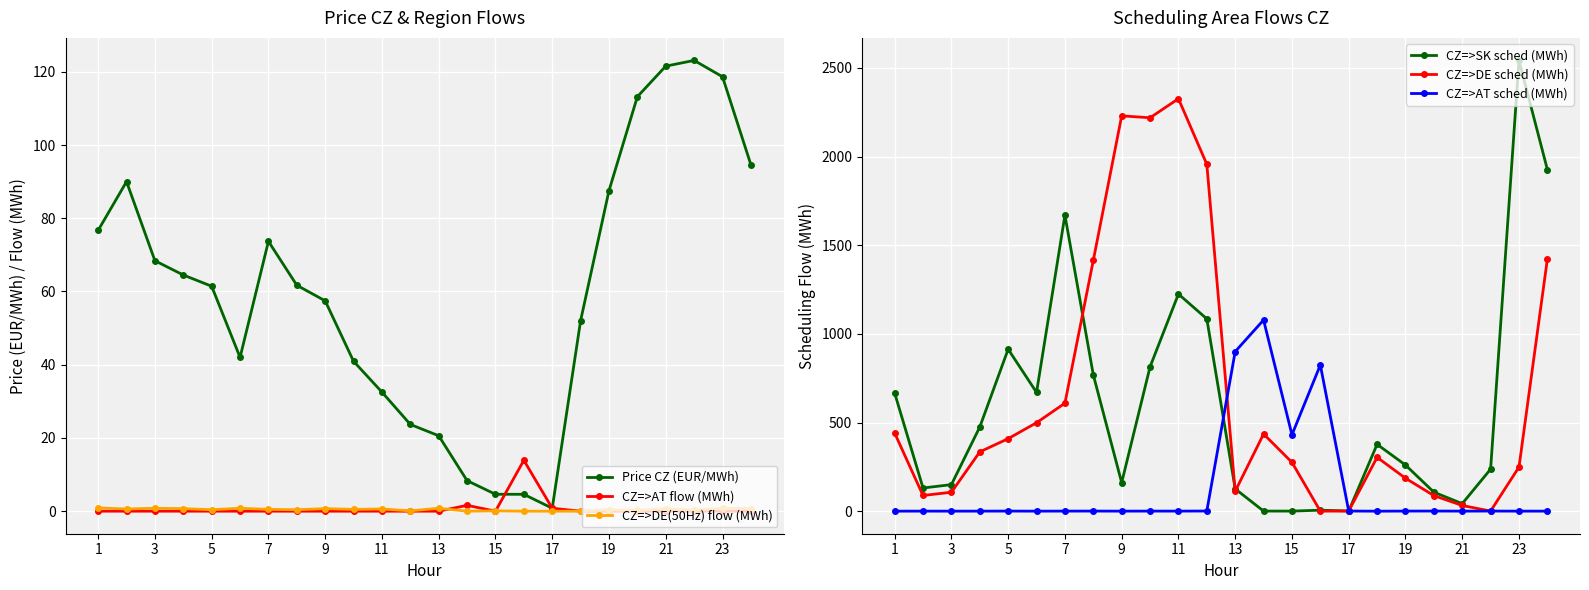

What is the highest value of the Price CZ (EUR/MWh) series?

123.1